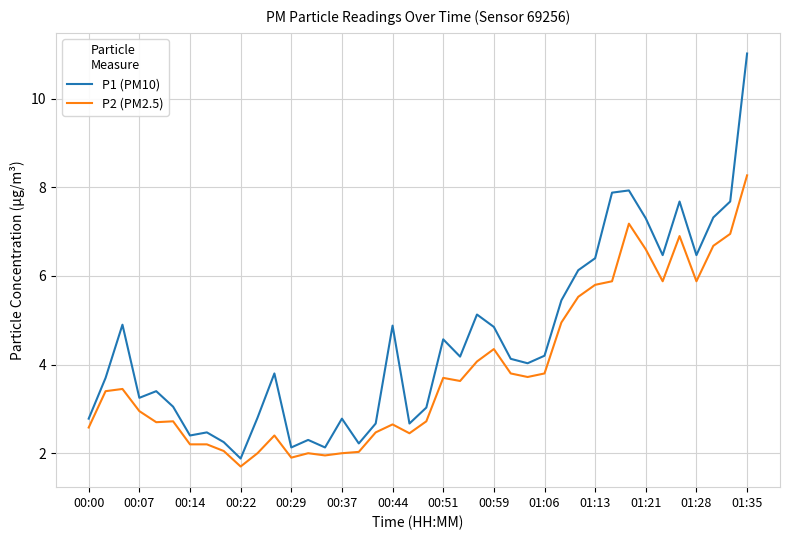

What are all the series names shown in the legend?

P1 (PM10), P2 (PM2.5)